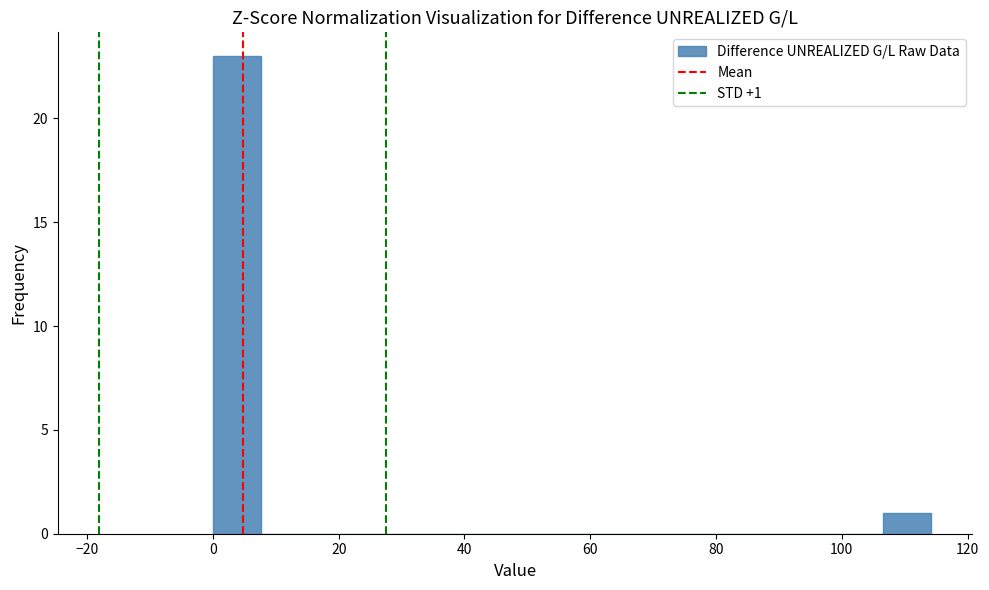

Around what value on the x-axis is the tallest bar? Give the approximate position of its centre, as read against the axis.

4